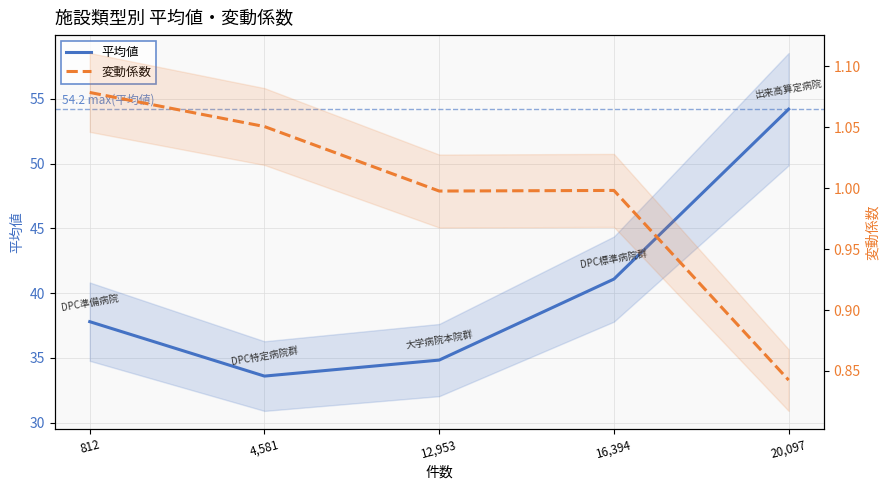

What value does the 平均値 series have at 16,394?

41.1